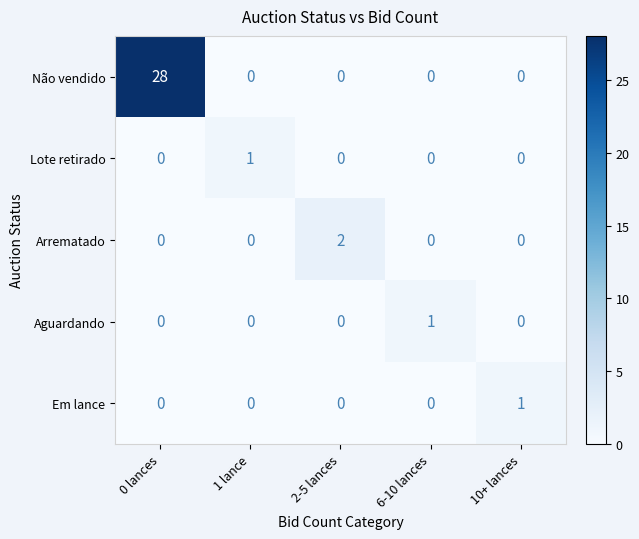

Which category has the highest value in the Lote retirado series?

1 lance